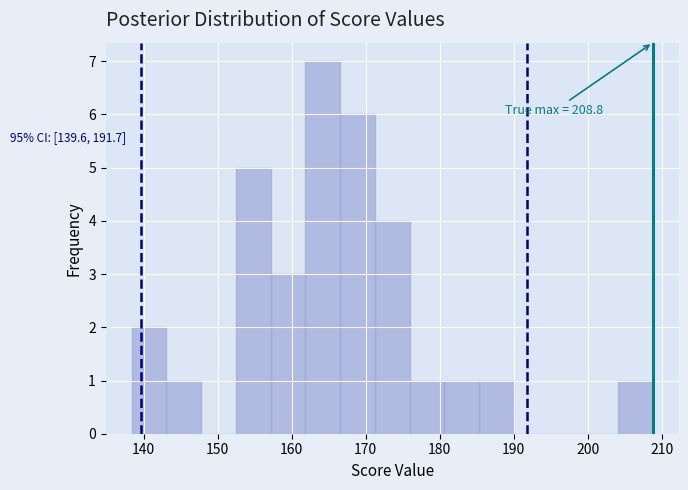

Over which range of the x-axis is the bar tallest?

162 to 167